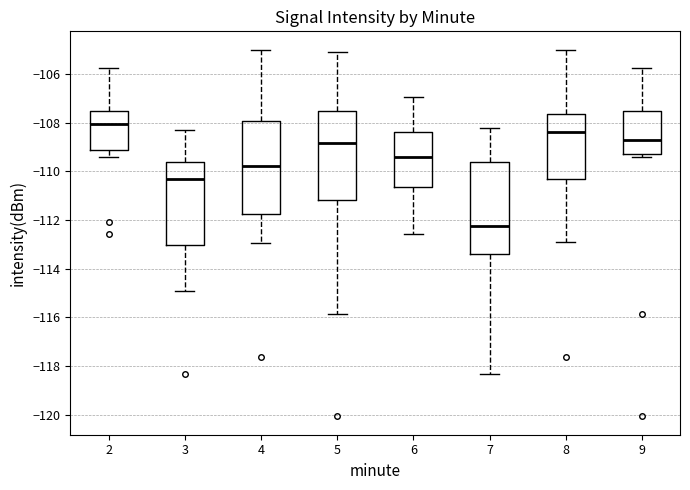

Which box's median line is the lowest?

7